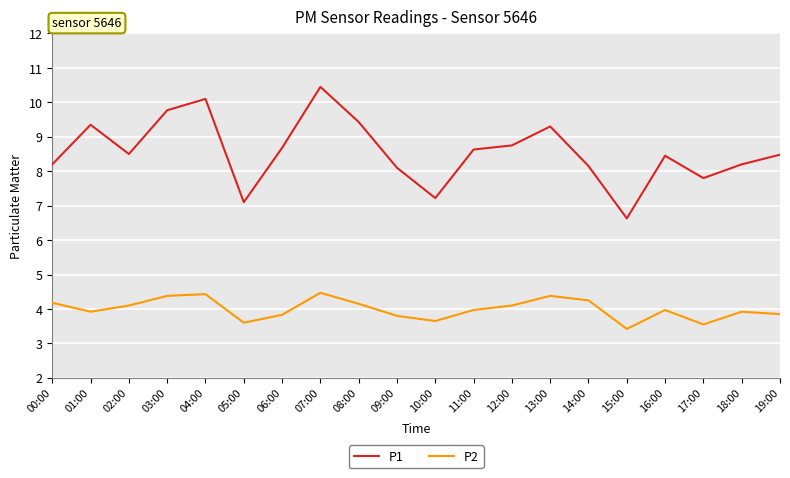

Where is P2 nearest to the value 3?

15:00